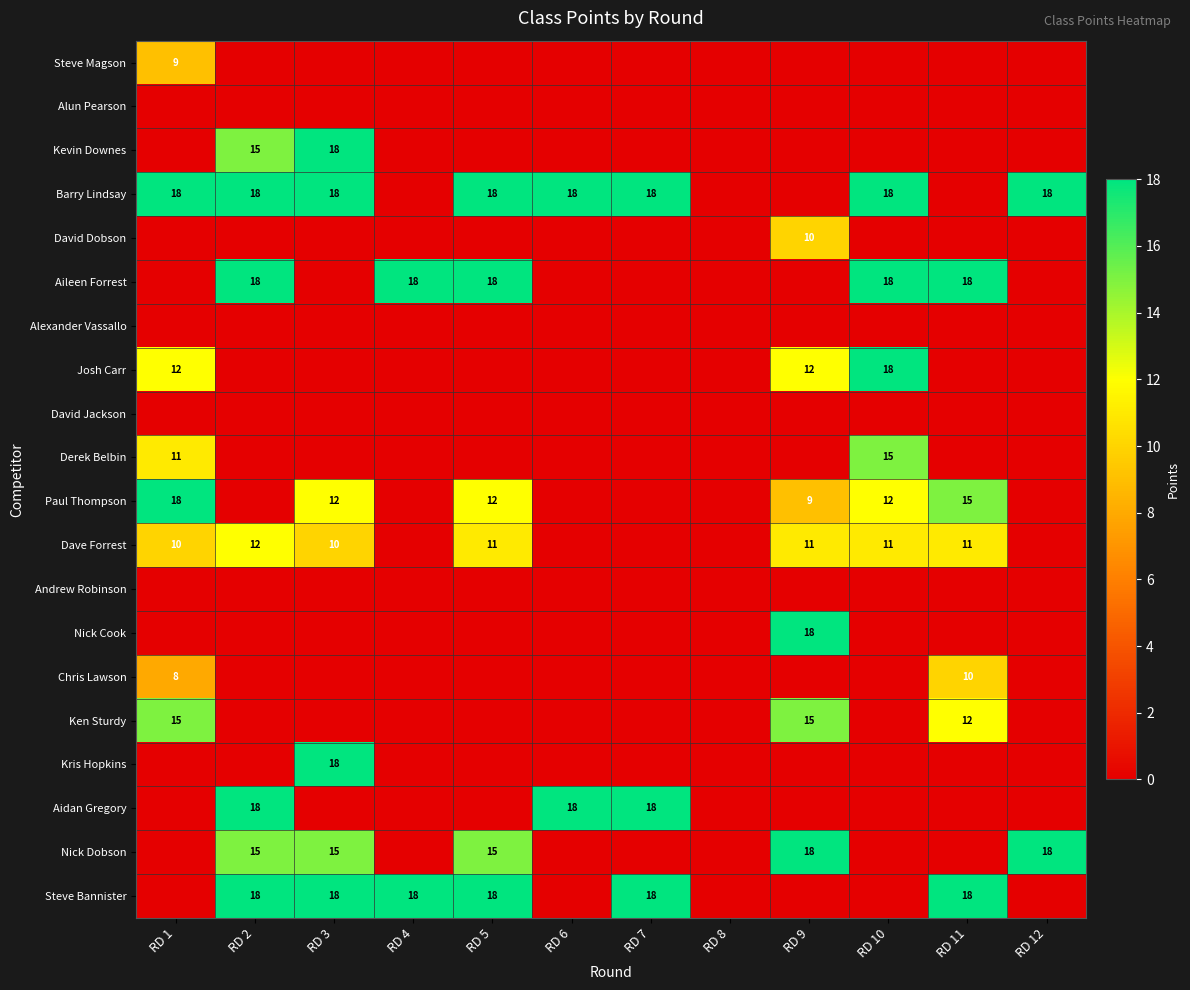

Which has a higher value, RD 4 or RD 7?

RD 4